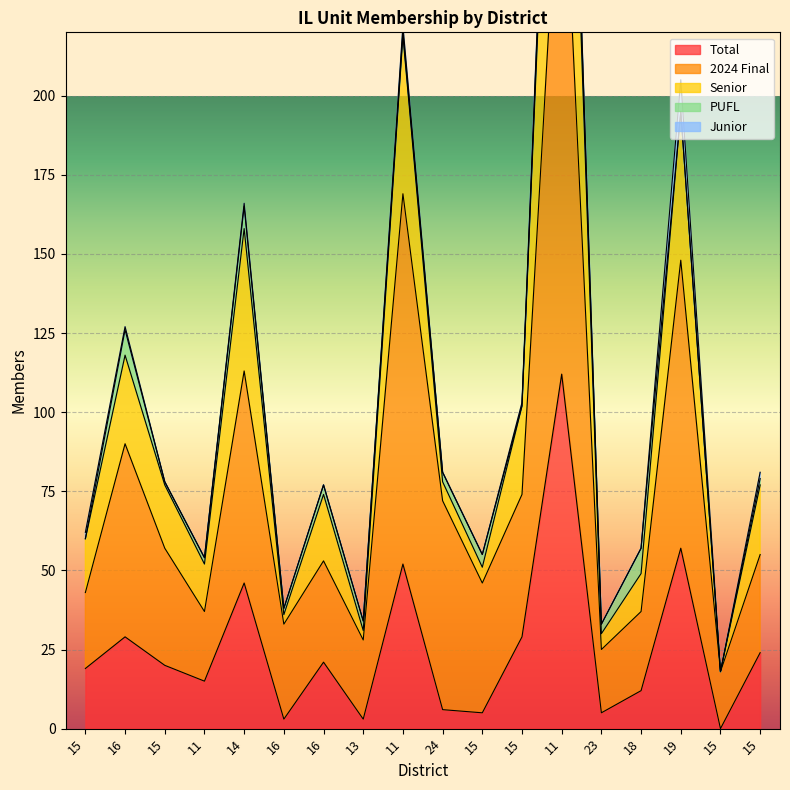

In 2024 Final, how many points are lower than both neighbors (excluding endpoints)?

6